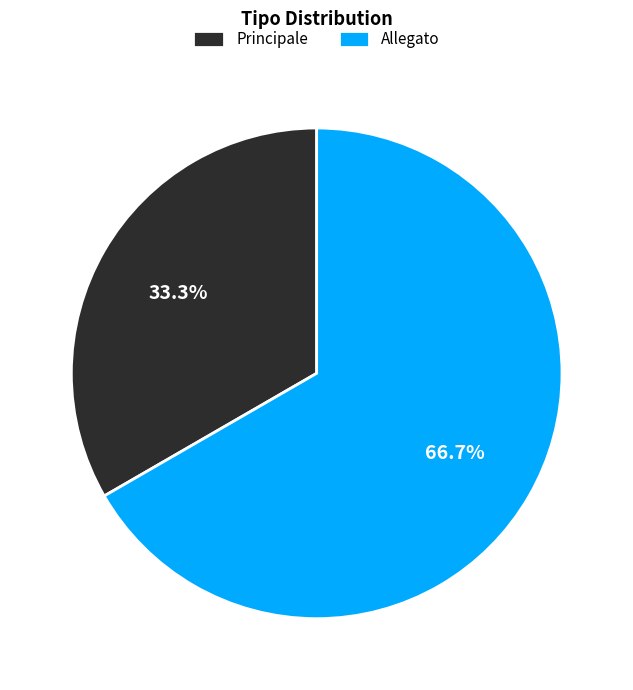

What is the total percentage of Allegato and Principale?

100.0%